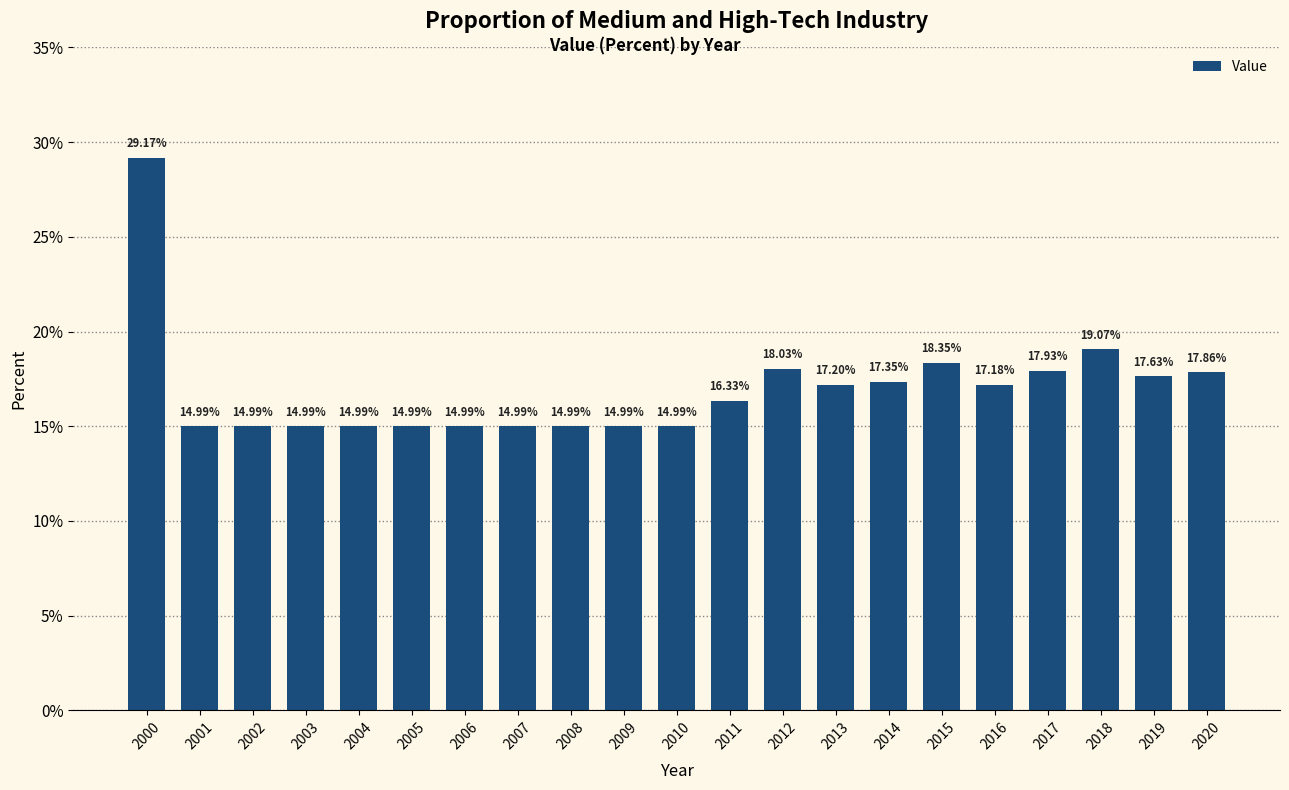

True or false: the data shows 29.2 at 2000.

True